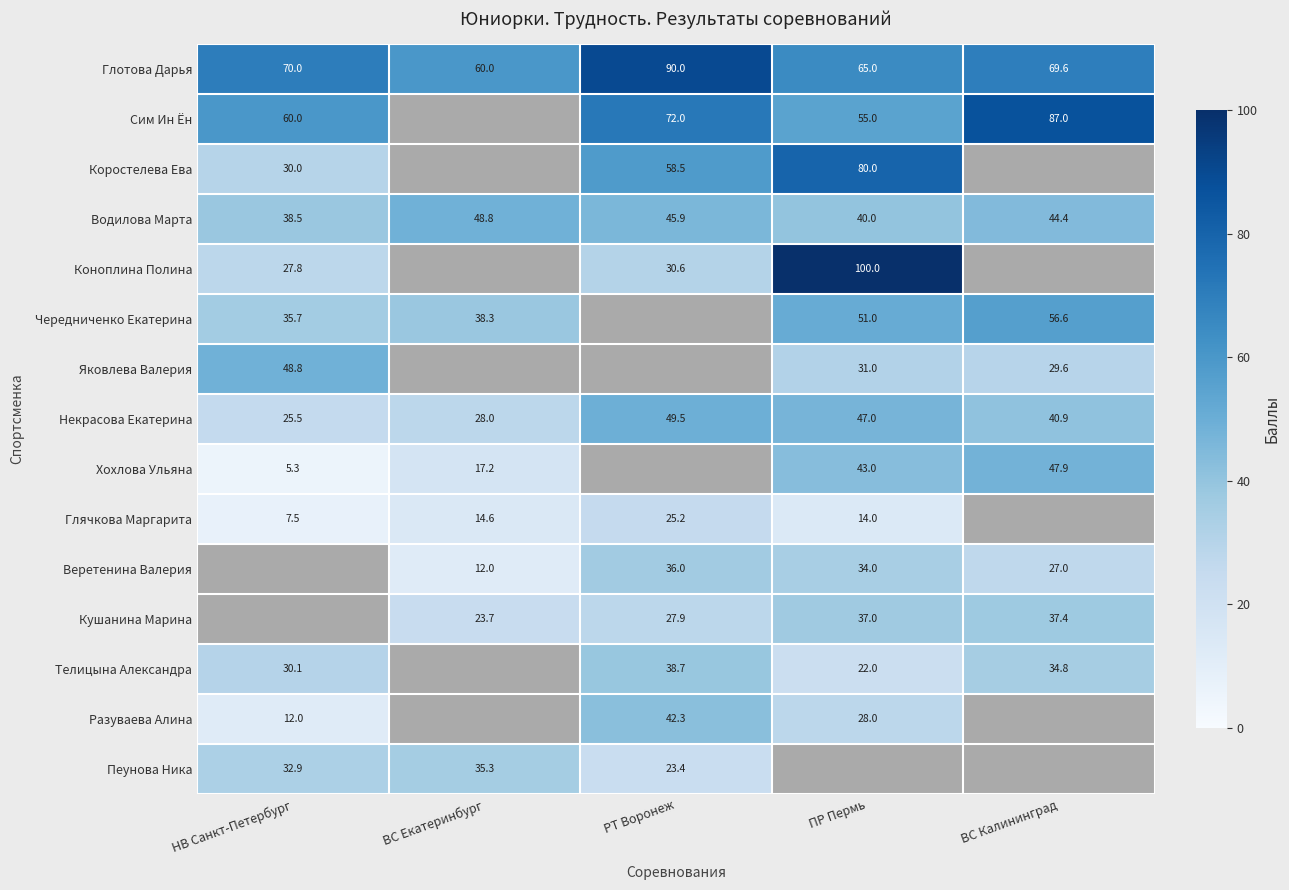

The value of Разуваева Алина at ПР Пермь is 18.1. True or false?

False